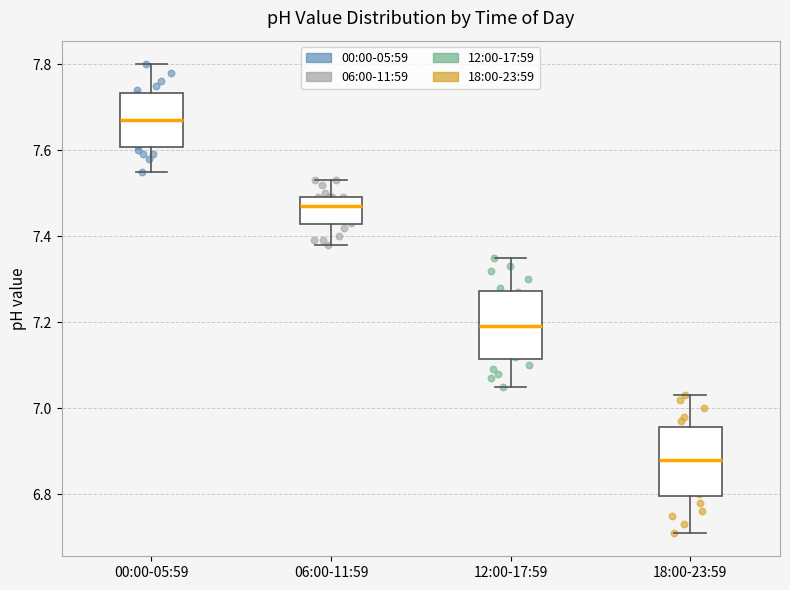

Reading left to right, read every box against the y-axis: the position of its median line, the range the box covers, and the ends of its whiskers. The values are not printed on the chart, so give them approximately, as read against the axis.

00:00-05:59: median 7.68, box 7.60 to 7.74, whiskers 7.56 to 7.80
06:00-11:59: median 7.48, box 7.42 to 7.50, whiskers 7.38 to 7.54
12:00-17:59: median 7.20, box 7.12 to 7.28, whiskers 7.06 to 7.36
18:00-23:59: median 6.88, box 6.80 to 6.96, whiskers 6.72 to 7.04